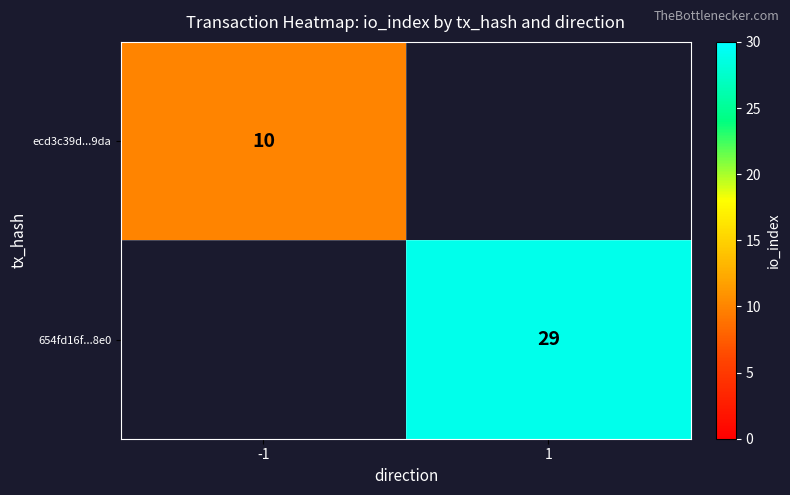

True or false: 654fd16f...8e0 has a value of 29 at 1.

True